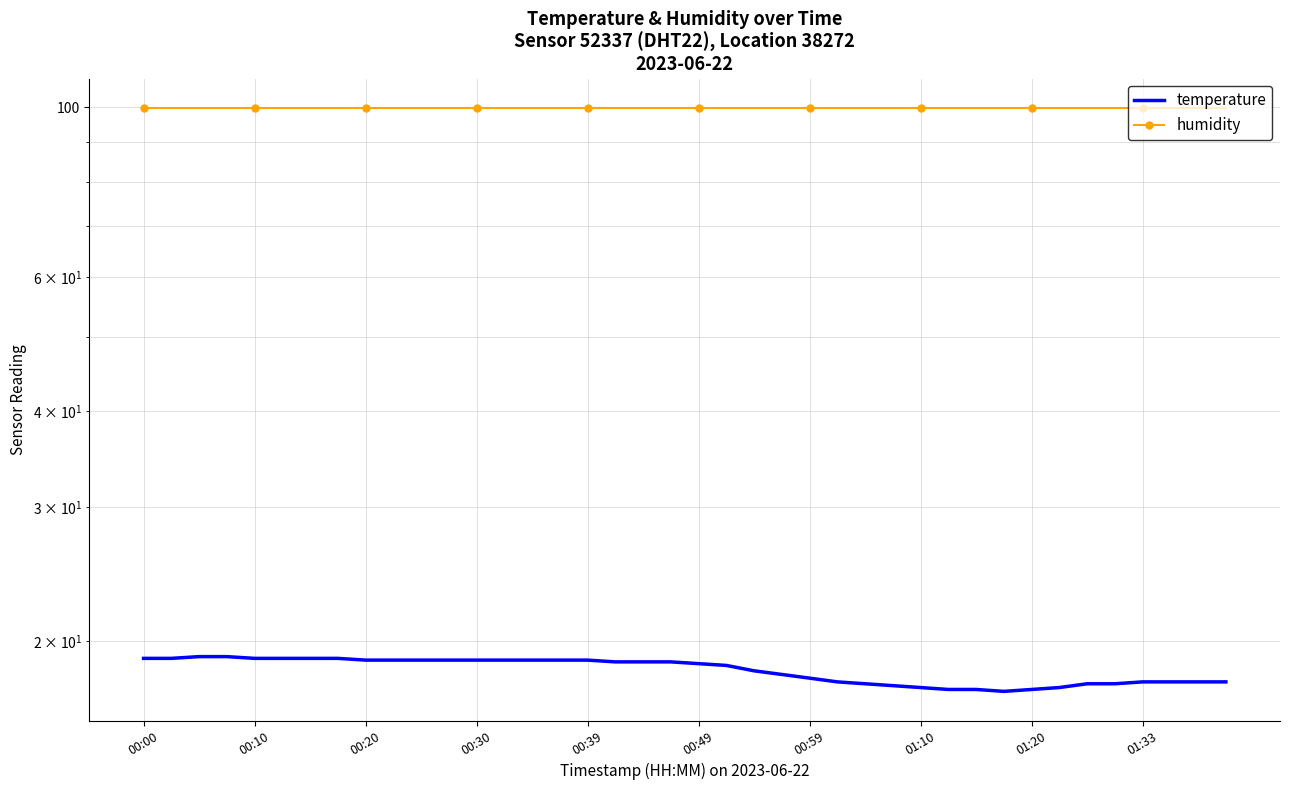

True or false: temperature and humidity cross at least once.

False